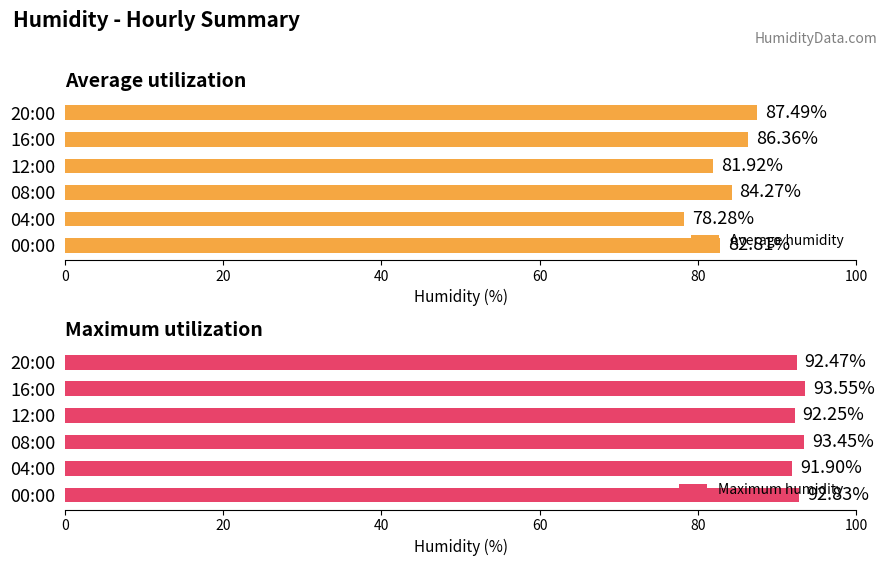

What is the sum of the Average humidity values at 20:00 and 16:00?

173.8